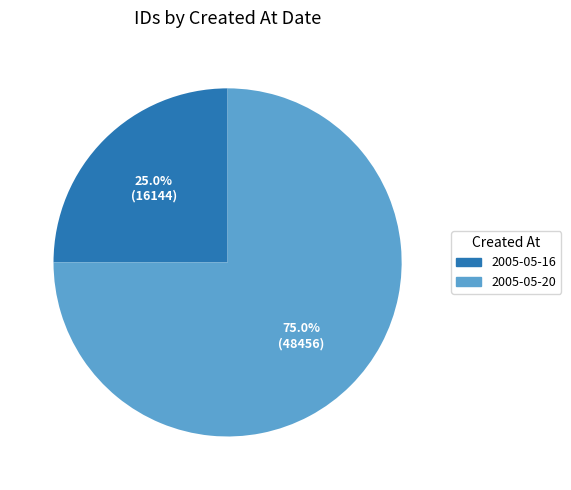

Is there any slice that represents more than half of the pie?

Yes